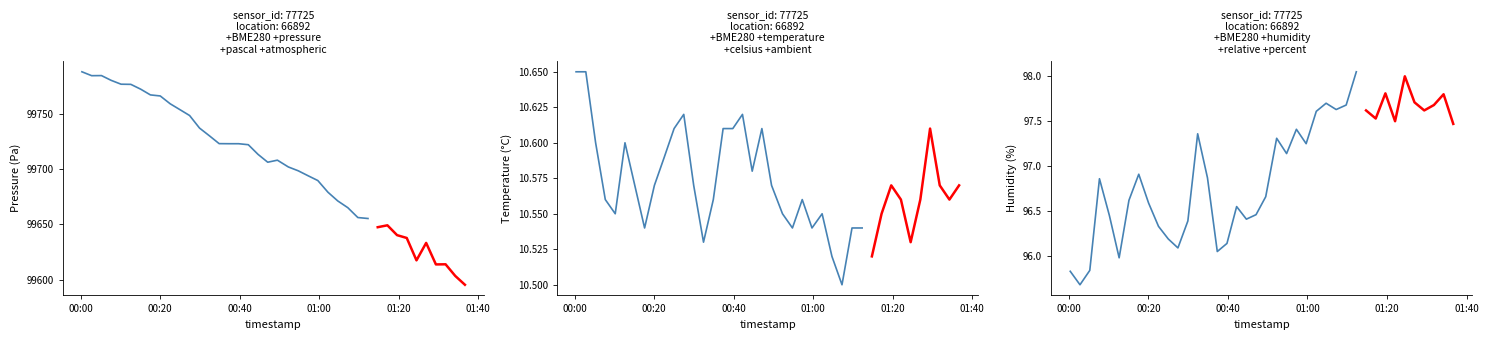

True or false: temperature and humidity intersect in this chart.

False